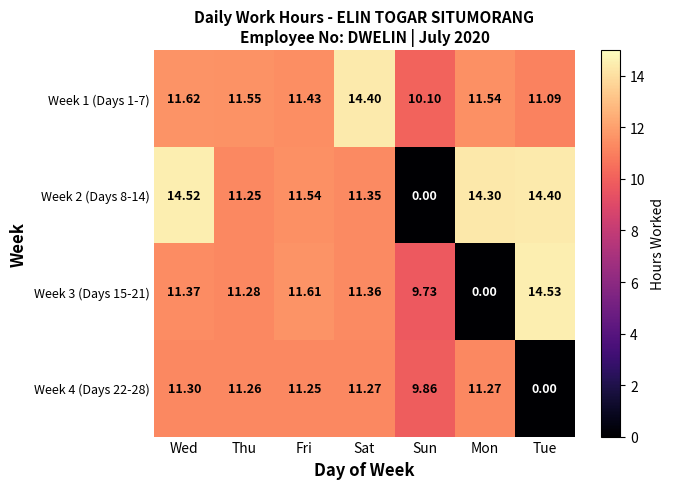

At which category is the sum across all series the highest?

Wed